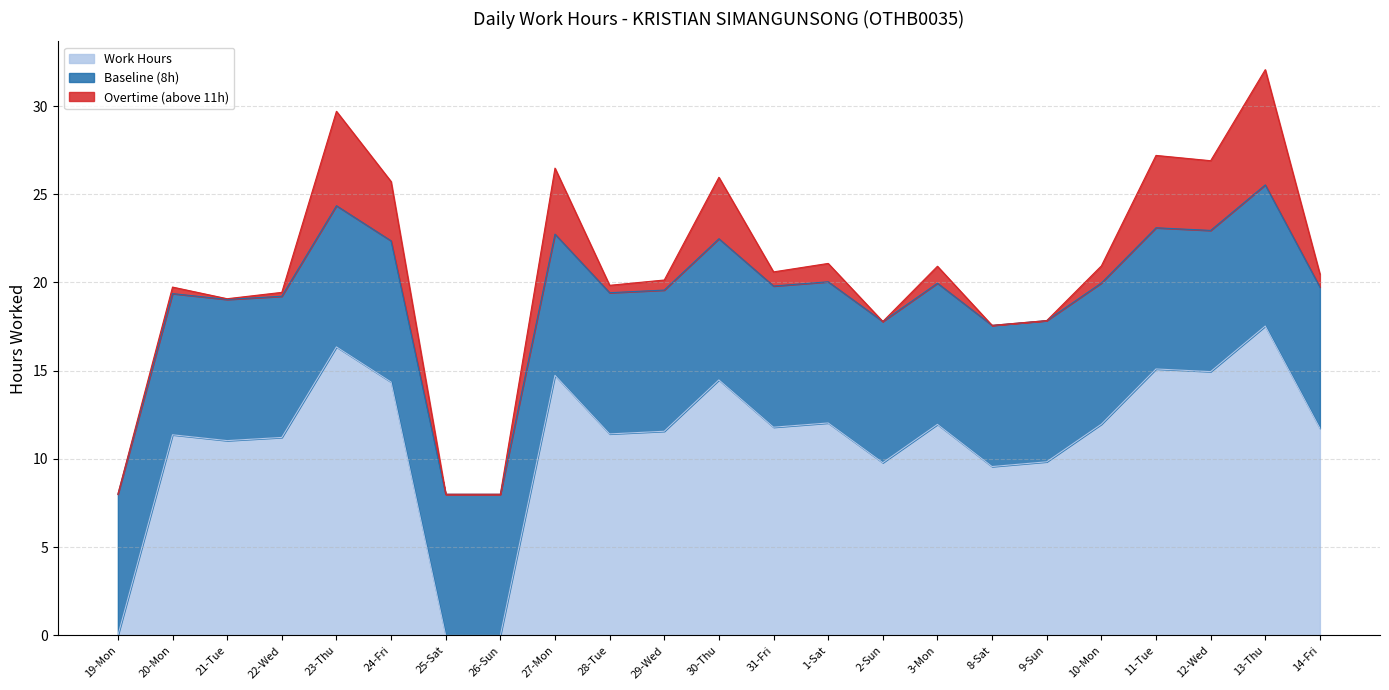

Rank the series at 21-Tue from lowest to highest value.

Overtime (above 11h), Baseline (8h), Work Hours